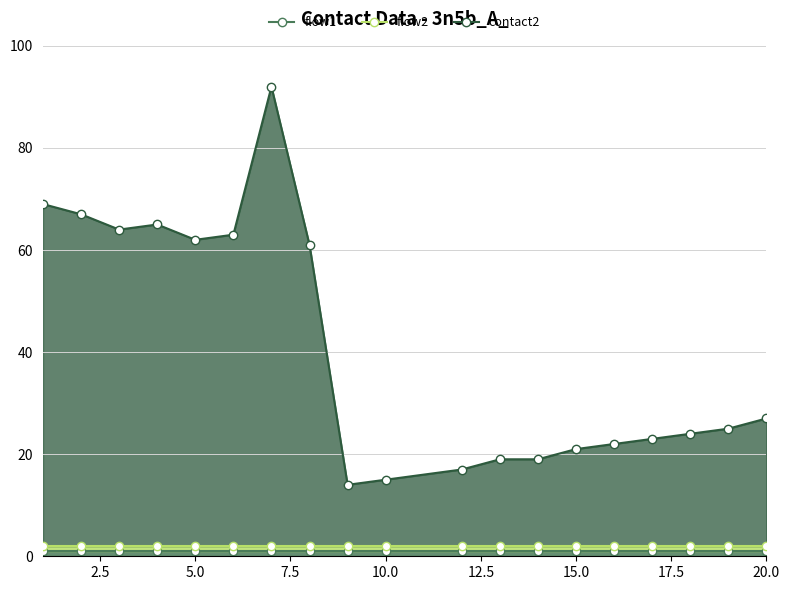

What are all the series names shown in the legend?

contact2, flow1, flow2